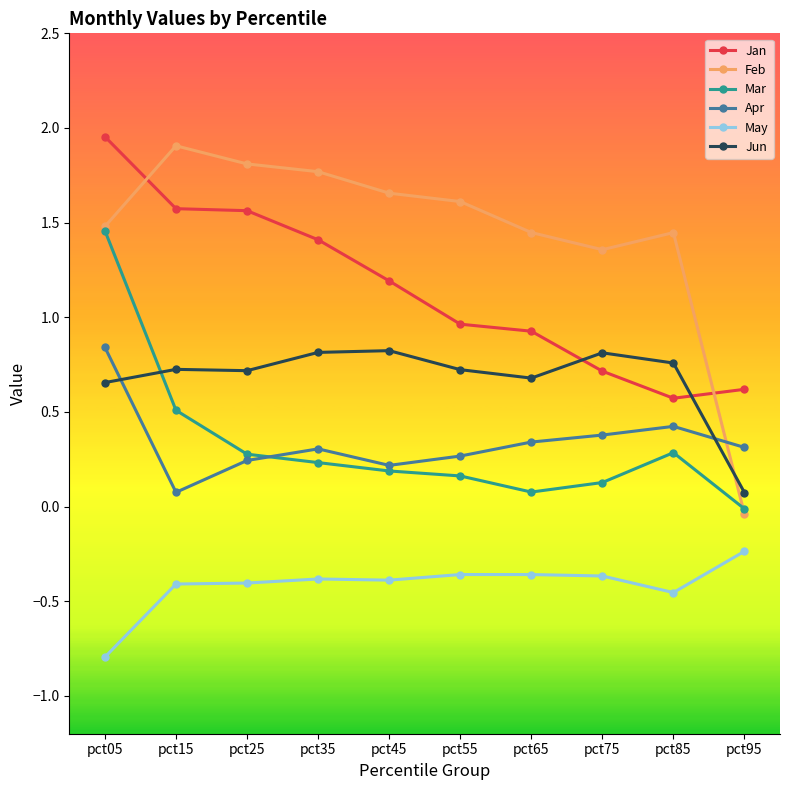

Where do Feb and Jan first cross each other?

pct05 and pct15